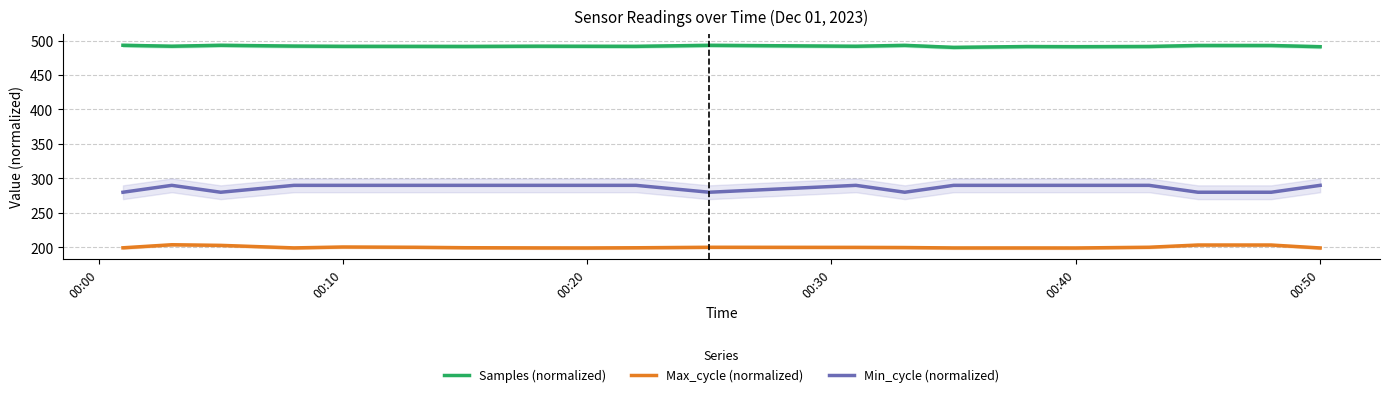

Is it true that Min_cycle (normalized) equals 290.0 at 00:40?

True